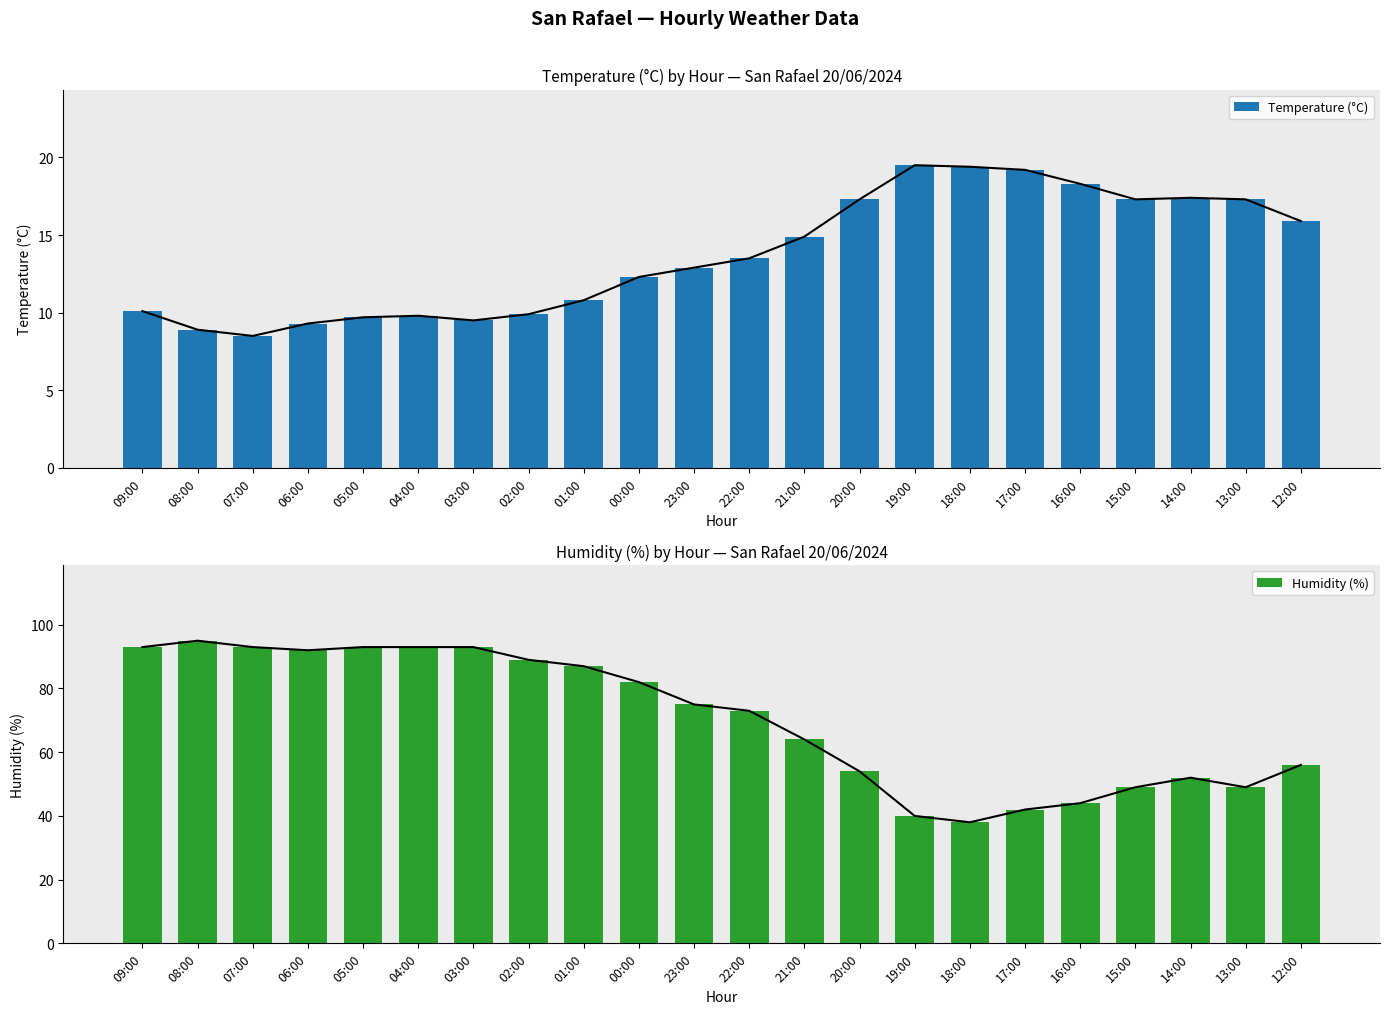

Reading left to right, list all the values displayed in this chart.

Temperature (°C): 09:00=10.1	08:00=8.9	07:00=8.5	06:00=9.3	05:00=9.7	04:00=9.8	03:00=9.5	02:00=9.9	01:00=10.8	00:00=12.3	23:00=12.9	22:00=13.5	21:00=14.9	20:00=17.3	19:00=19.5	18:00=19.4	17:00=19.2	16:00=18.3	15:00=17.3	14:00=17.4	13:00=17.3	12:00=15.9
Humidity (%): 09:00=93.0	08:00=95.0	07:00=93.0	06:00=92.0	05:00=93.0	04:00=93.0	03:00=93.0	02:00=89.0	01:00=87.0	00:00=82.0	23:00=75.0	22:00=73.0	21:00=64.0	20:00=54.0	19:00=40.0	18:00=38.0	17:00=42.0	16:00=44.0	15:00=49.0	14:00=52.0	13:00=49.0	12:00=56.0